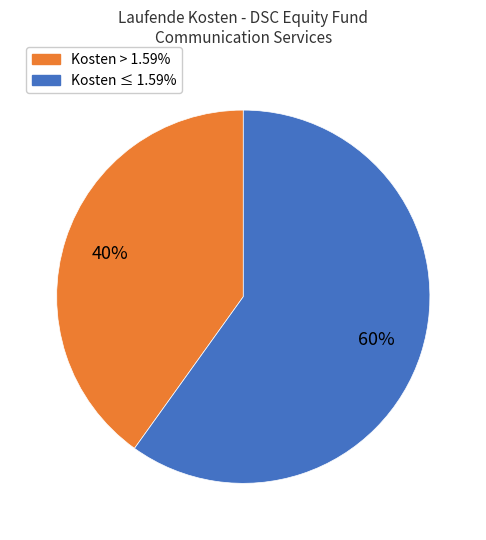

Is there a majority slice in this chart?

Yes